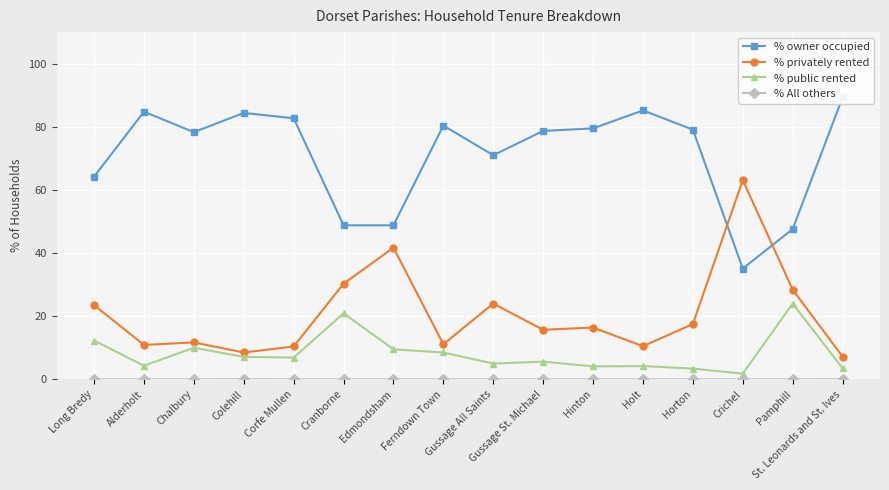

Is the value of % owner occupied at Gussage St. Michael greater than the value of % privately rented at Chalbury?

Yes